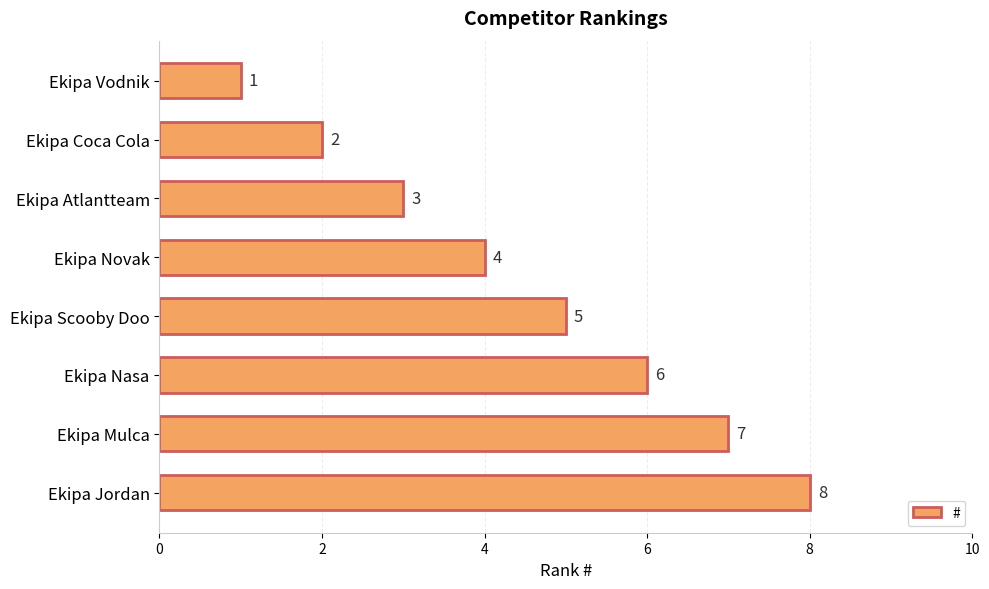

Which label corresponds to the largest value in the chart?

Ekipa Jordan